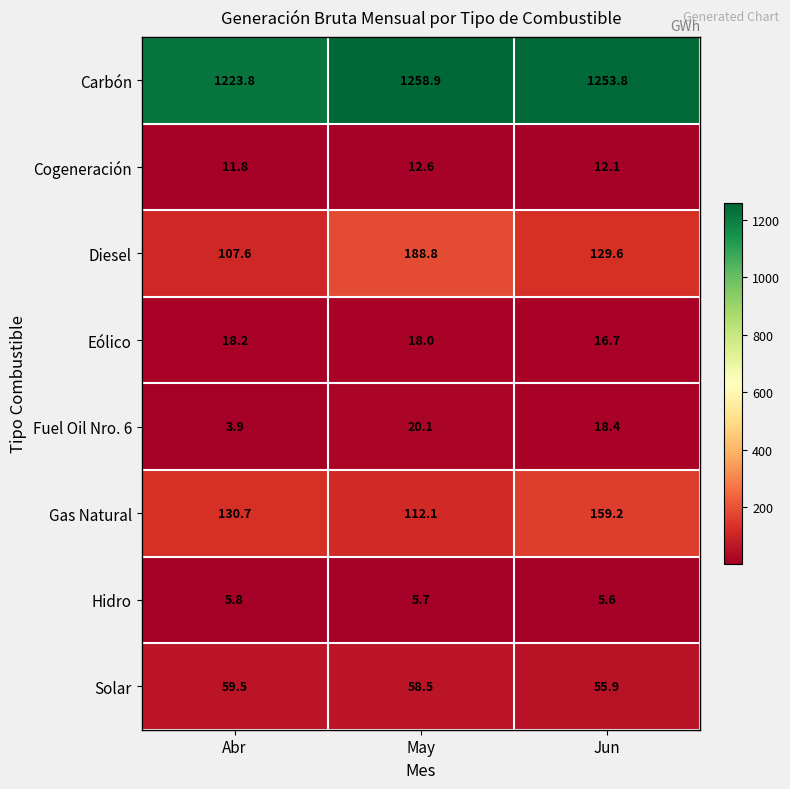

Reading left to right, extract all data points from this chart.

Carbón: Abr=1223.8	May=1258.9	Jun=1253.8
Cogeneración: Abr=11.8	May=12.6	Jun=12.1
Diesel: Abr=107.6	May=188.8	Jun=129.6
Eólico: Abr=18.2	May=18.0	Jun=16.7
Fuel Oil Nro. 6: Abr=3.9	May=20.1	Jun=18.4
Gas Natural: Abr=130.7	May=112.1	Jun=159.2
Hidro: Abr=5.8	May=5.7	Jun=5.6
Solar: Abr=59.5	May=58.5	Jun=55.9